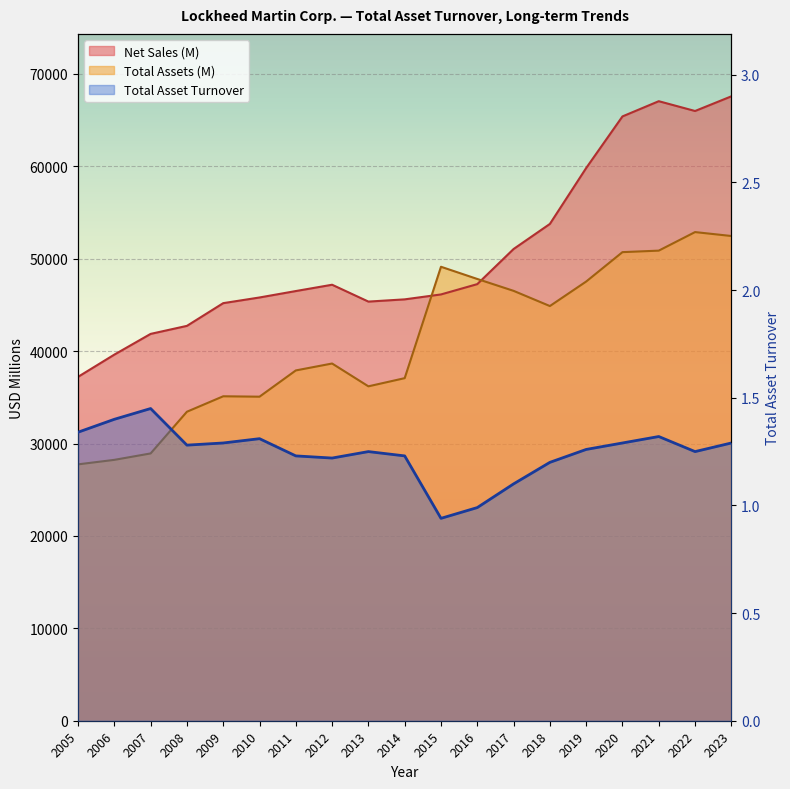

What is the minimum value for Total Asset Turnover?

0.9